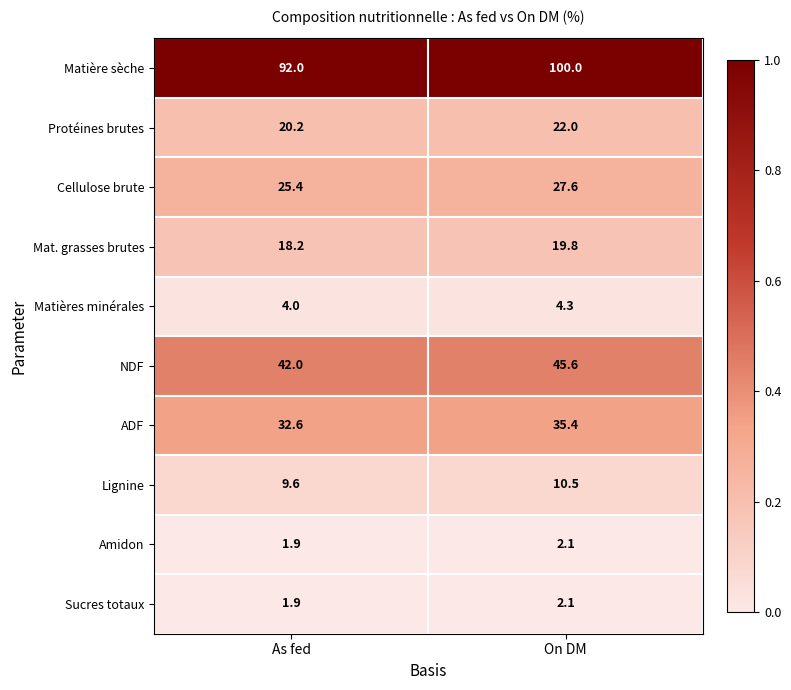

What is the maximum value shown in the chart?

100.0